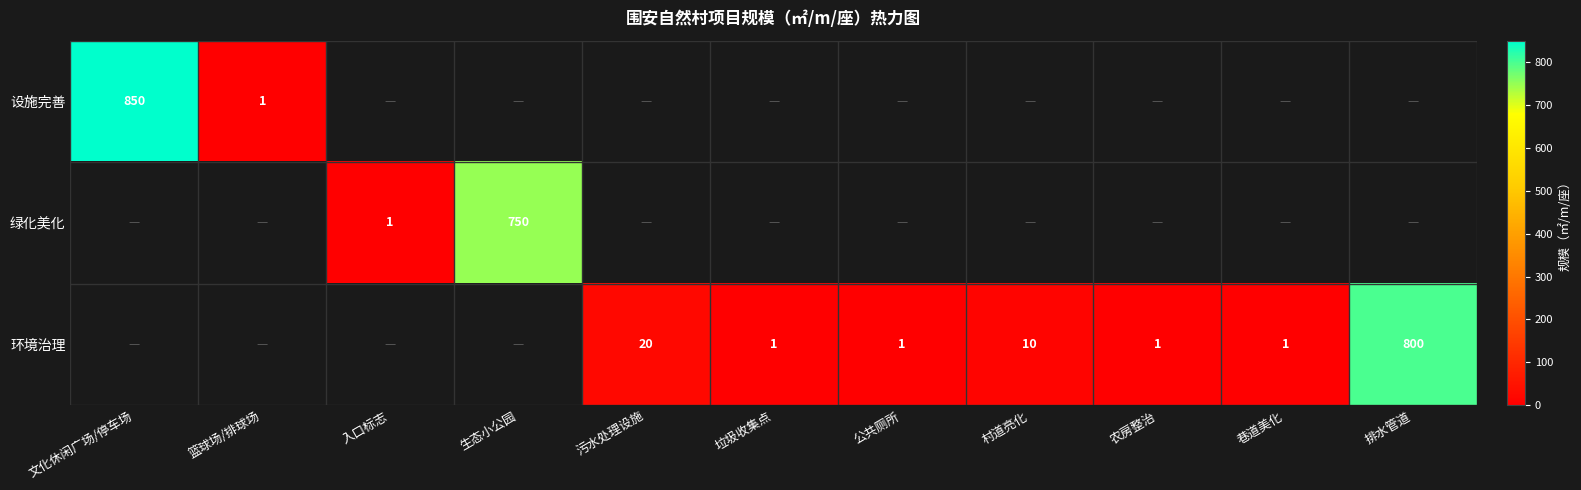

Which category has the lowest value across all series?

篮球场/排球场